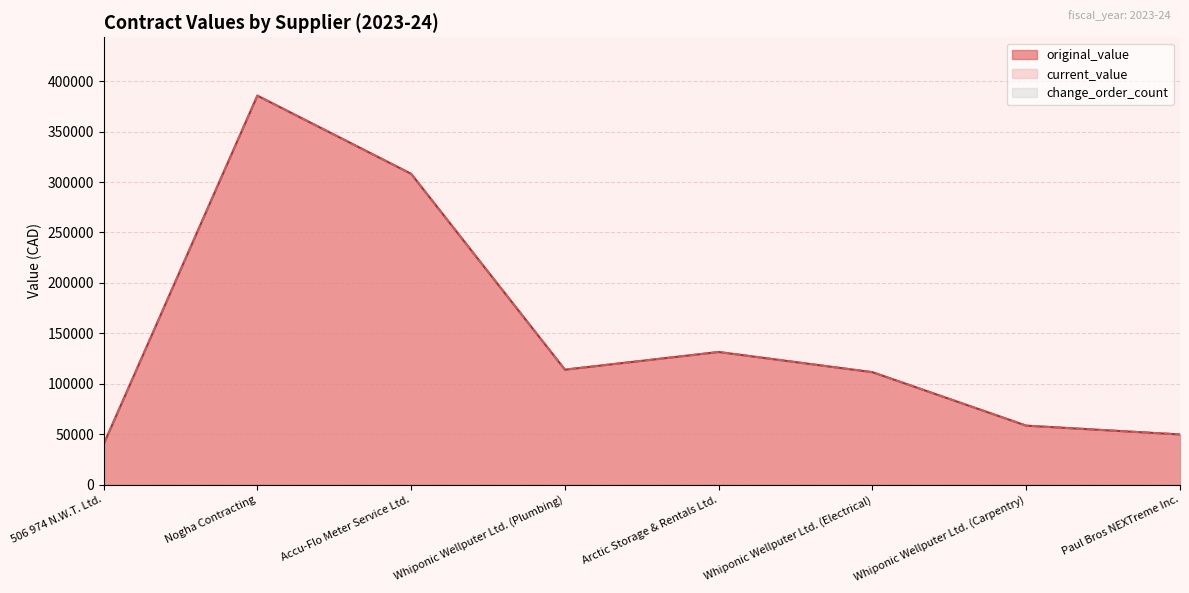

Reading right to left, what are all the values shown in this chart?

original_value: Paul Bros NEXTreme Inc.=49767.4	Whiponic Wellputer Ltd. (Carpentry)=58500.0	Whiponic Wellputer Ltd. (Electrical)=111500.0	Arctic Storage & Rentals Ltd.=131500.0	Whiponic Wellputer Ltd. (Plumbing)=114000.0	Accu-Flo Meter Service Ltd.=308100.0	Nogha Contracting=385600.0	506 974 N.W.T. Ltd.=40000.0
current_value: Paul Bros NEXTreme Inc.=49767.4	Whiponic Wellputer Ltd. (Carpentry)=58500.0	Whiponic Wellputer Ltd. (Electrical)=111500.0	Arctic Storage & Rentals Ltd.=131500.0	Whiponic Wellputer Ltd. (Plumbing)=114000.0	Accu-Flo Meter Service Ltd.=308100.0	Nogha Contracting=385600.0	506 974 N.W.T. Ltd.=40000.0